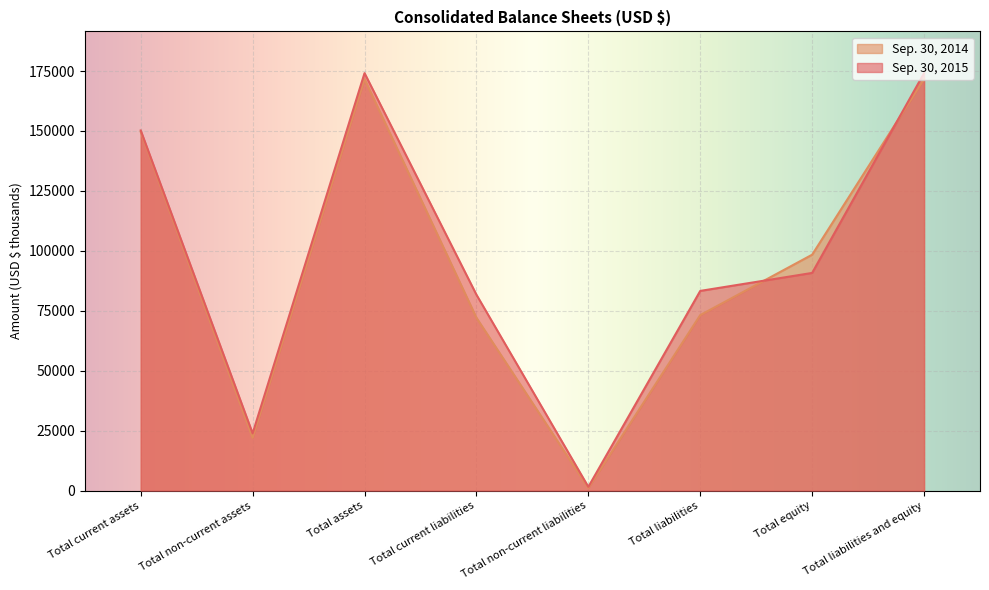

True or false: Sep. 30, 2014 and Sep. 30, 2015 cross at least once.

True